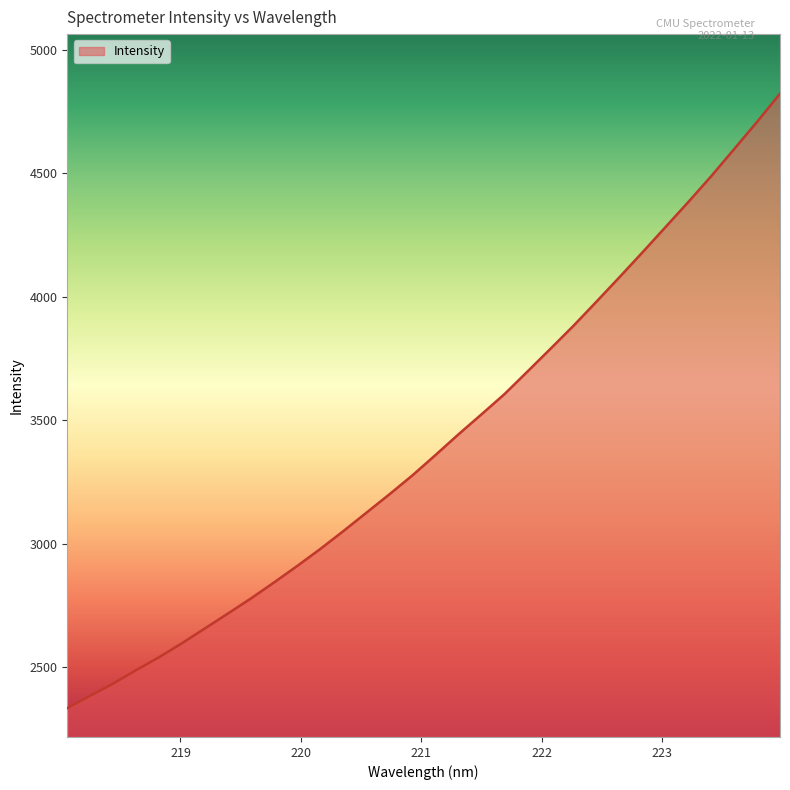

What is the smallest value displayed?

2335.1